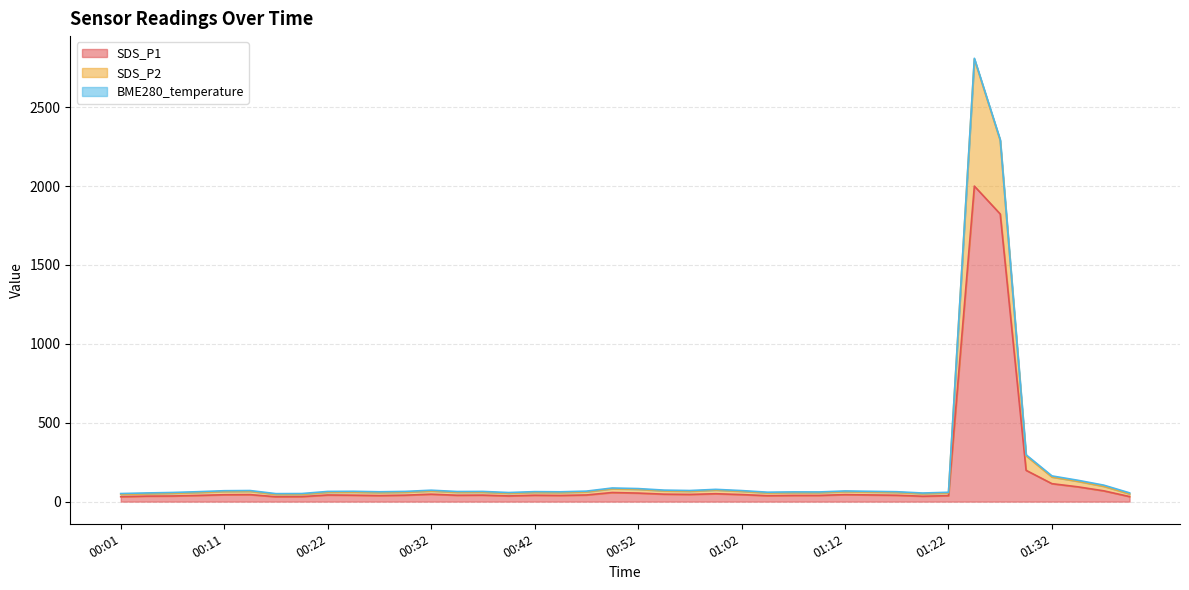

Which has a higher value, 01:37 or 00:59?

01:37